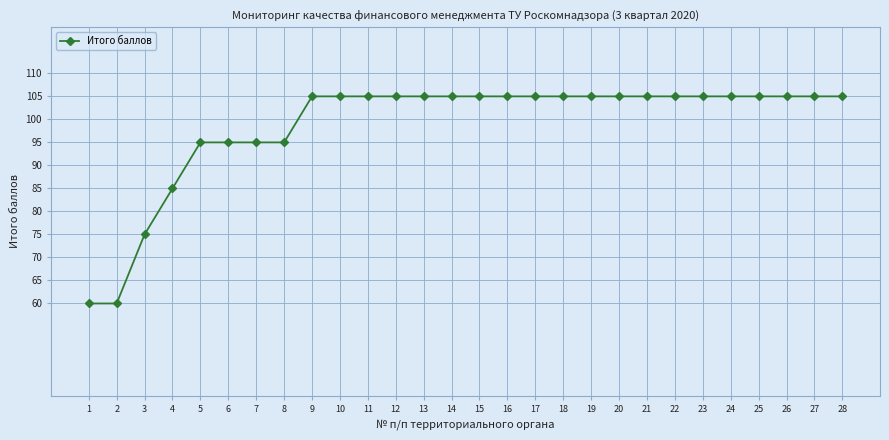

What is the ratio of the value at 10 to the value at 25?

1.0